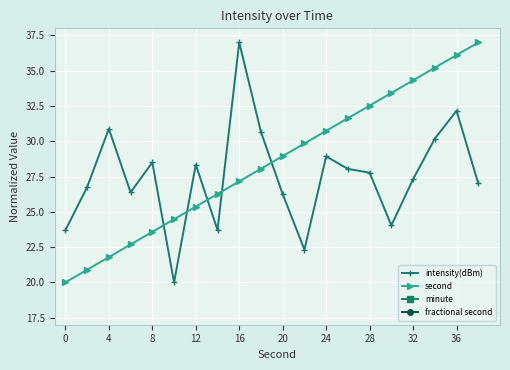

At which label does intensity(dBm) reach its peak?

16